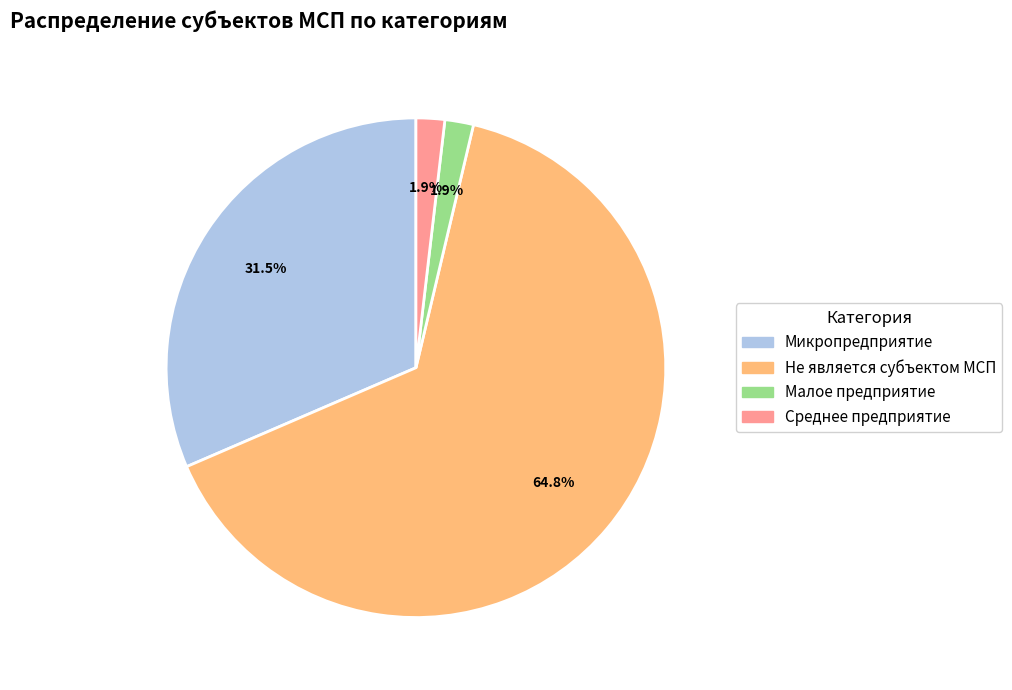

What is the ratio of the value at Малое предприятие to the value at Среднее предприятие?

1.0